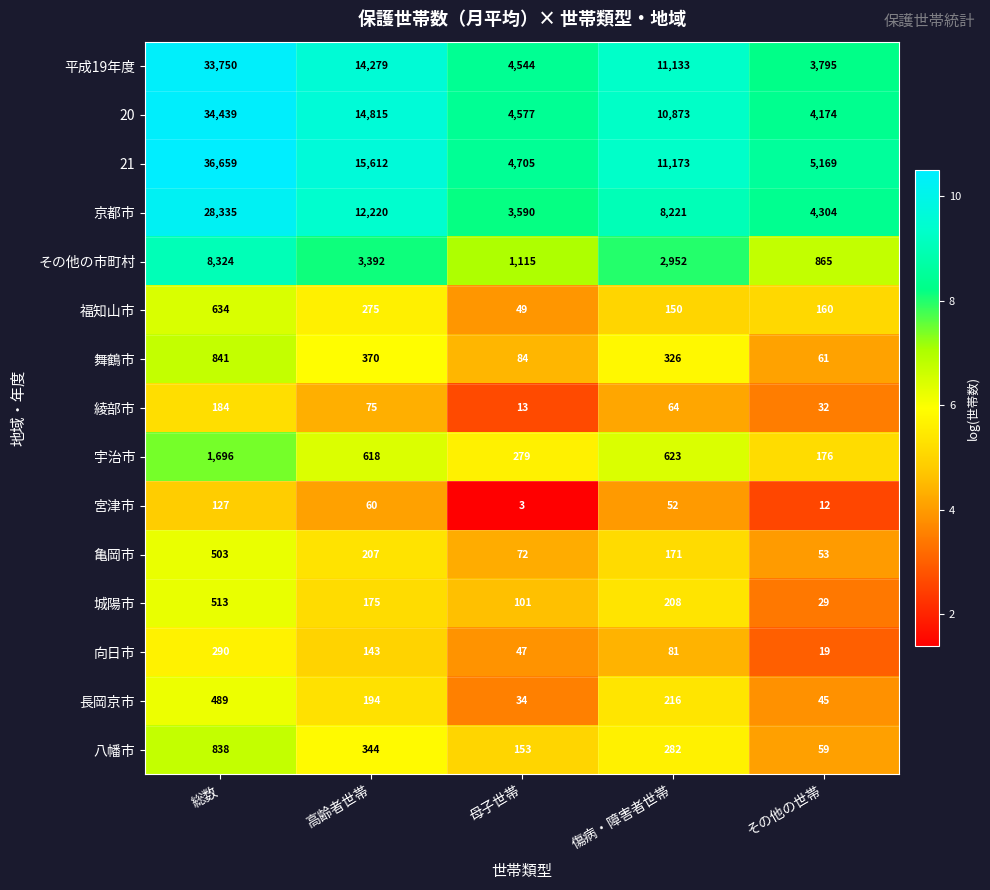

List the series in order of their peak value, highest first.

21, 20, 平成19年度, 京都市, その他の市町村, 宇治市, 舞鶴市, 八幡市, 福知山市, 城陽市, 亀岡市, 長岡京市, 向日市, 綾部市, 宮津市